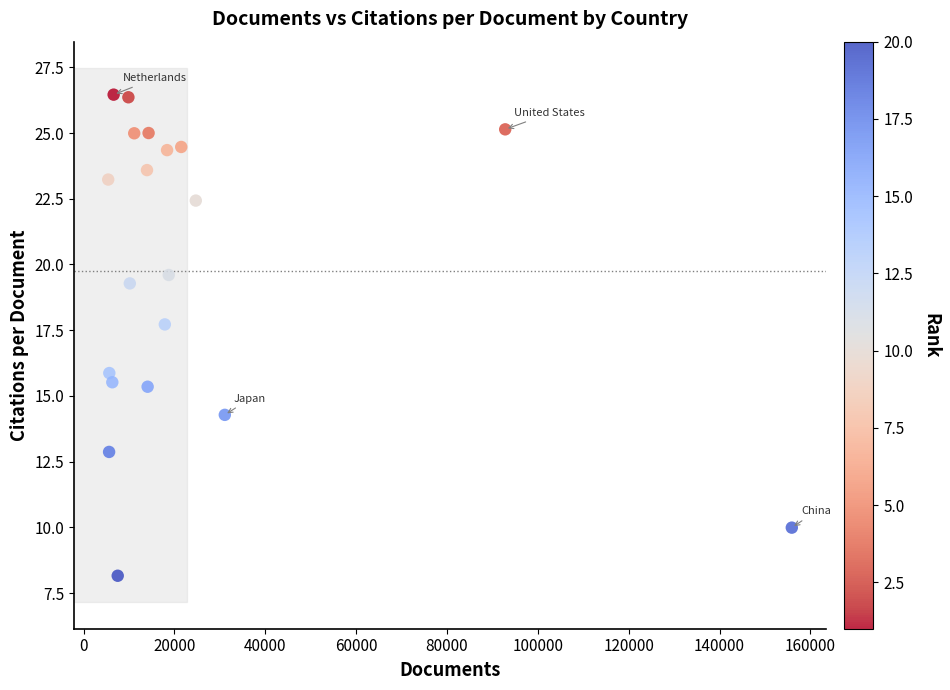

What Y value in the scatter plot is closest to 17?

17.7